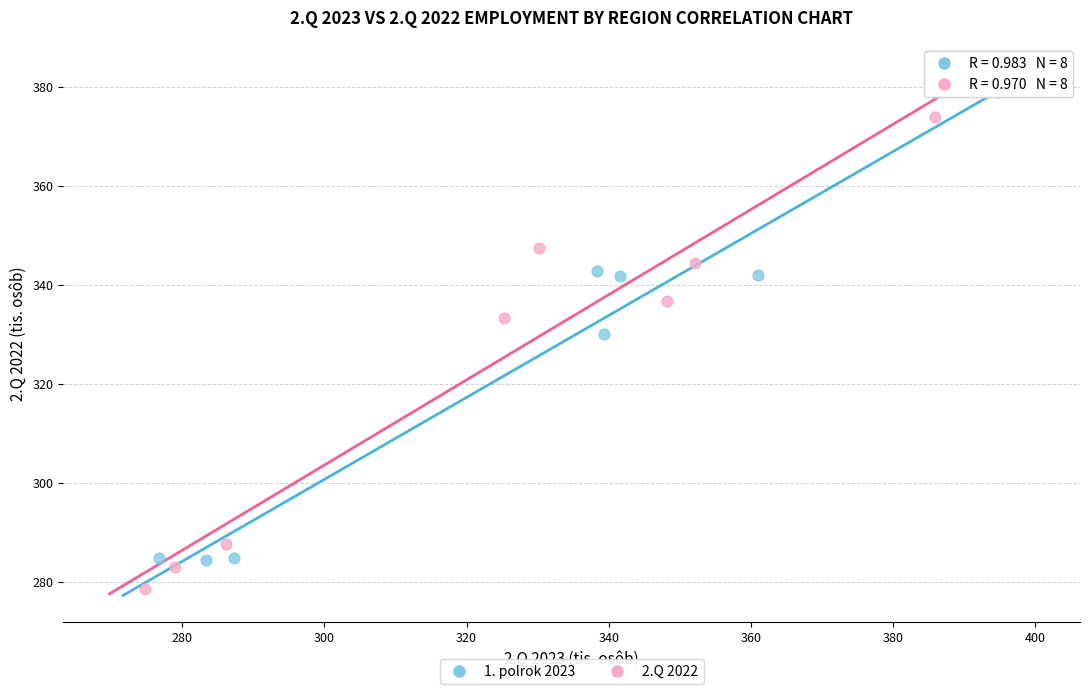

Which series has the largest Y range (max minus min)?

2.Q 2022